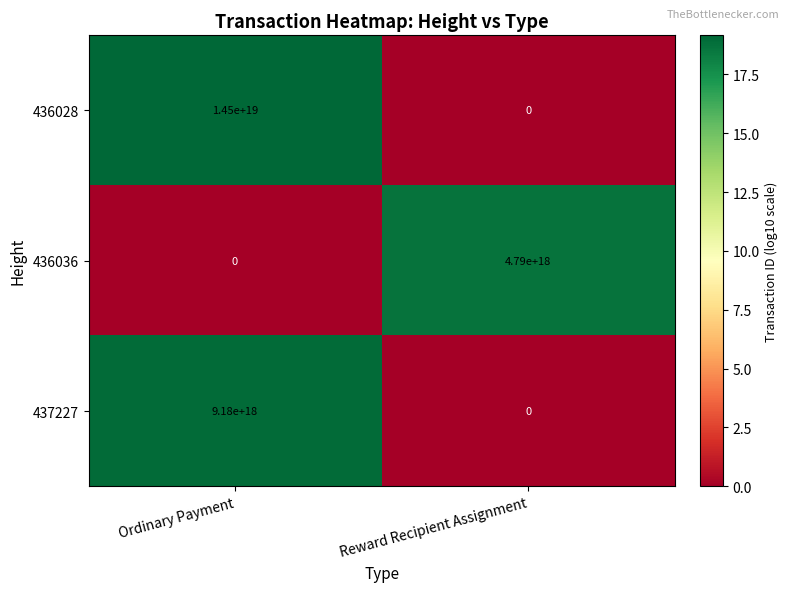

The value of 437227 at Ordinary Payment is 9180000000000000000. True or false?

True